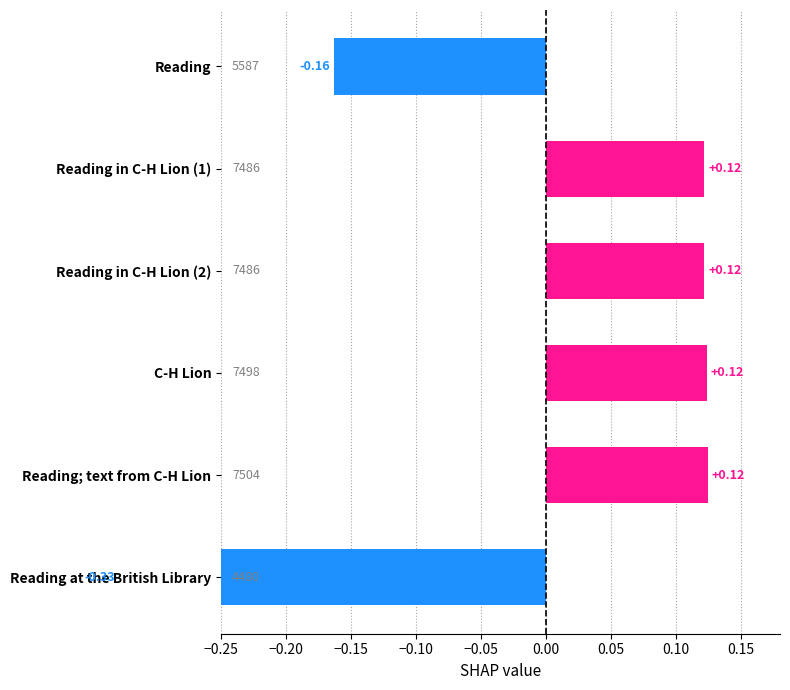

How many values are between 0 and 1?

4